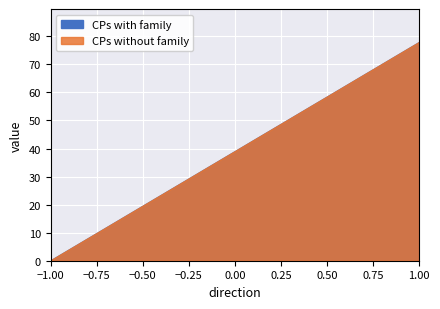

How many lines are shown in the chart?

2